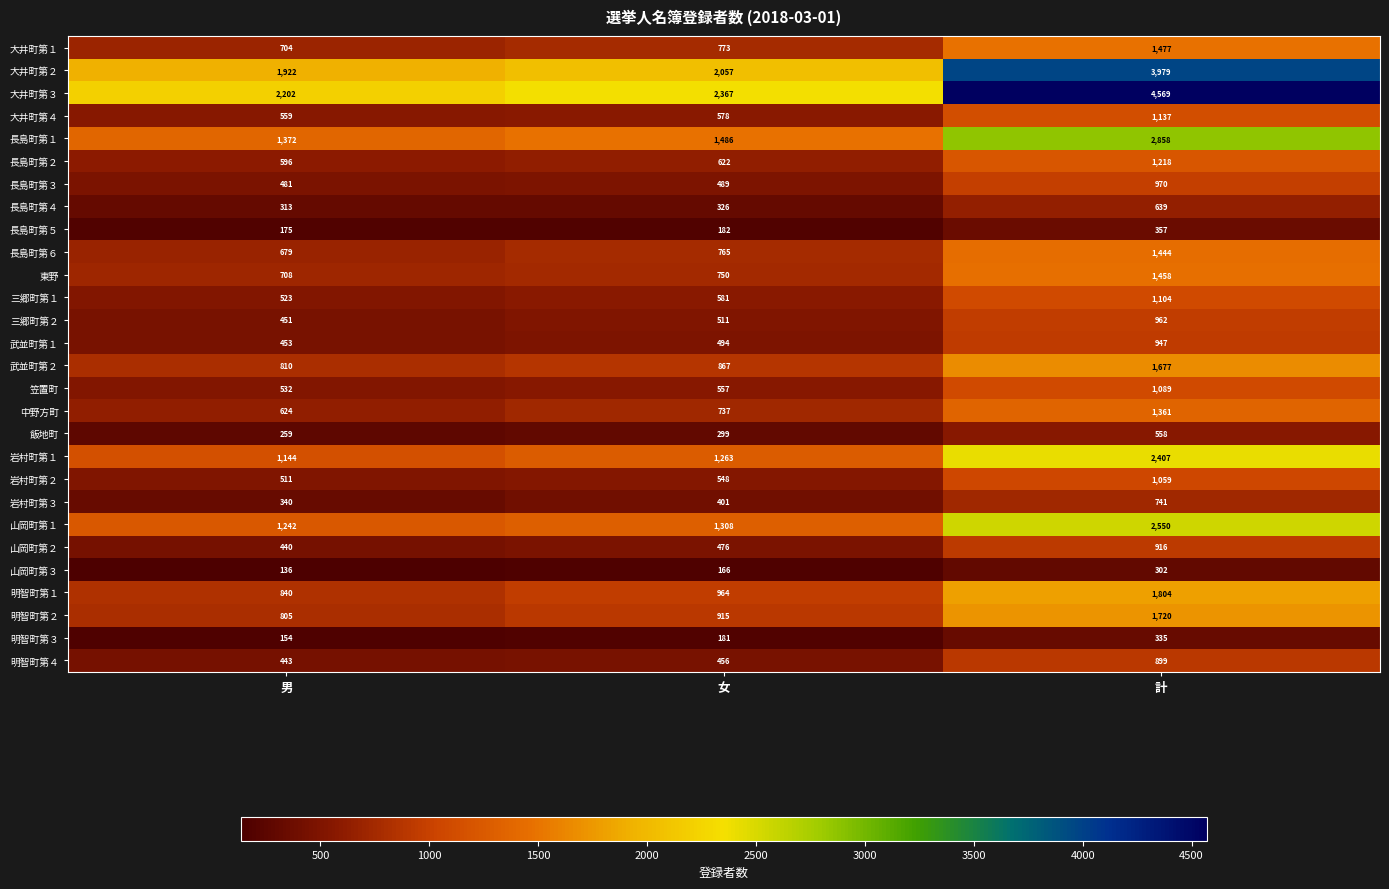

What is the total value across all series at 女?

21119